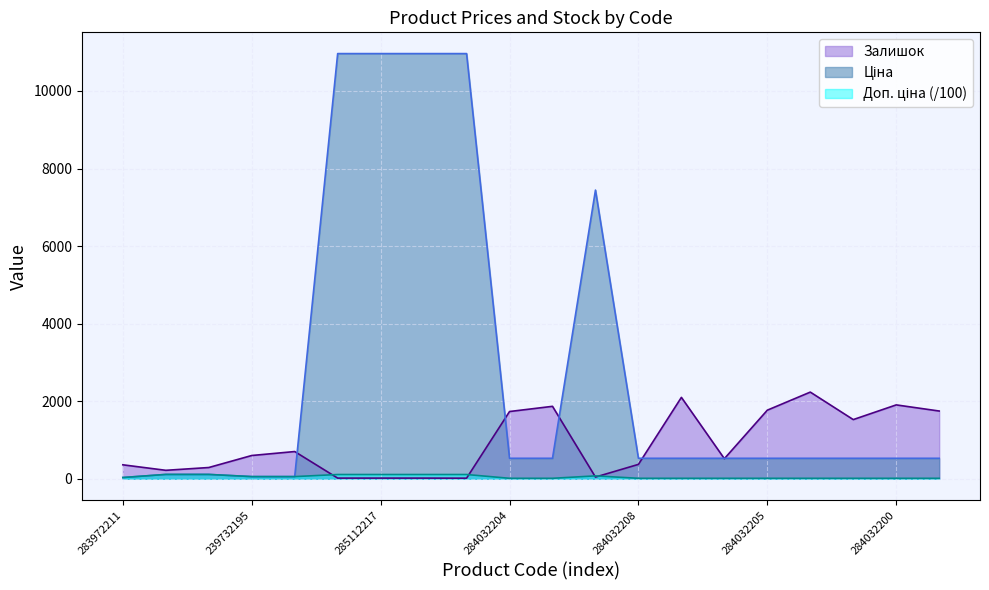

True or false: Доп. ціна and Ціна intersect in this chart.

False